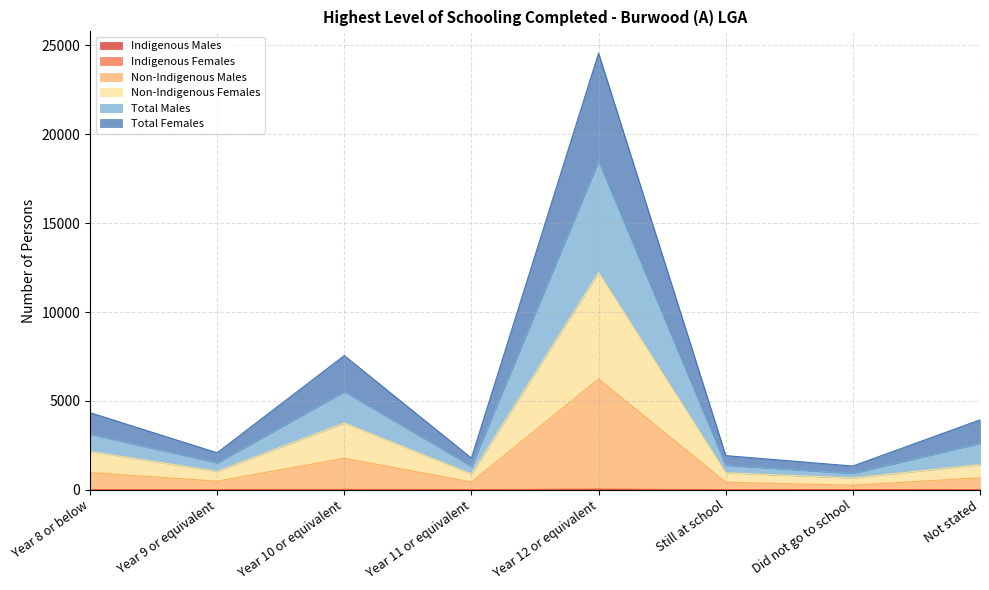

What is the maximum value for Non-Indigenous Males?

6231